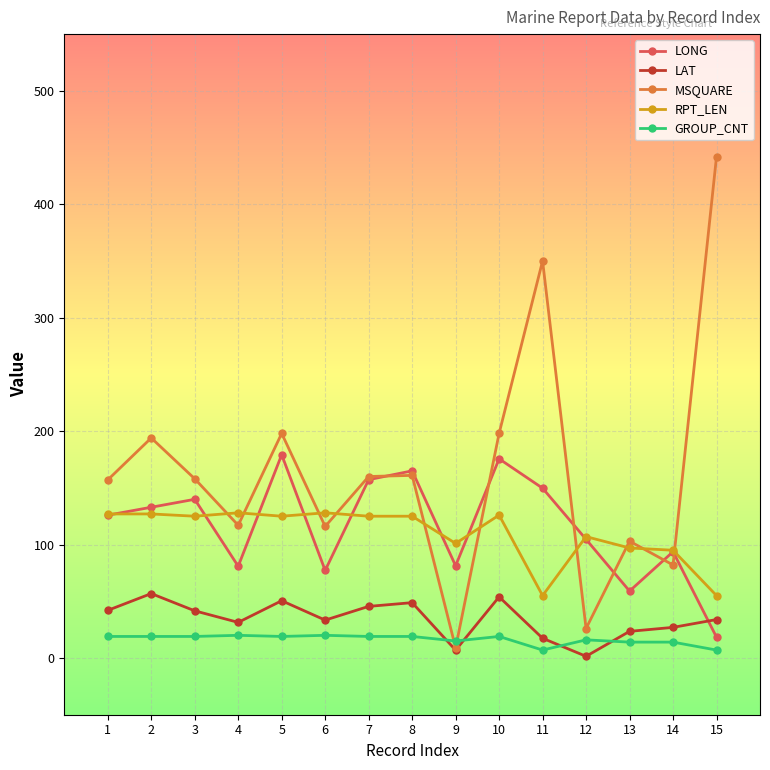

How many interior local peaks does the MSQUARE series have?

5